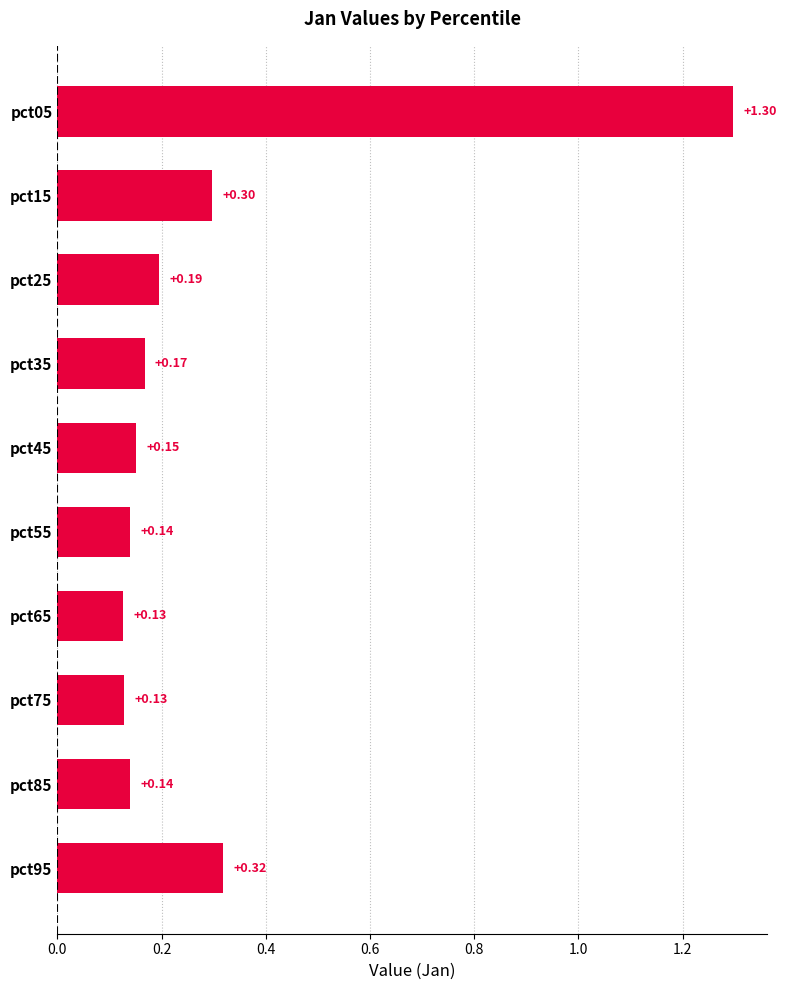

What is the difference between the values at pct05 and pct35?

1.1